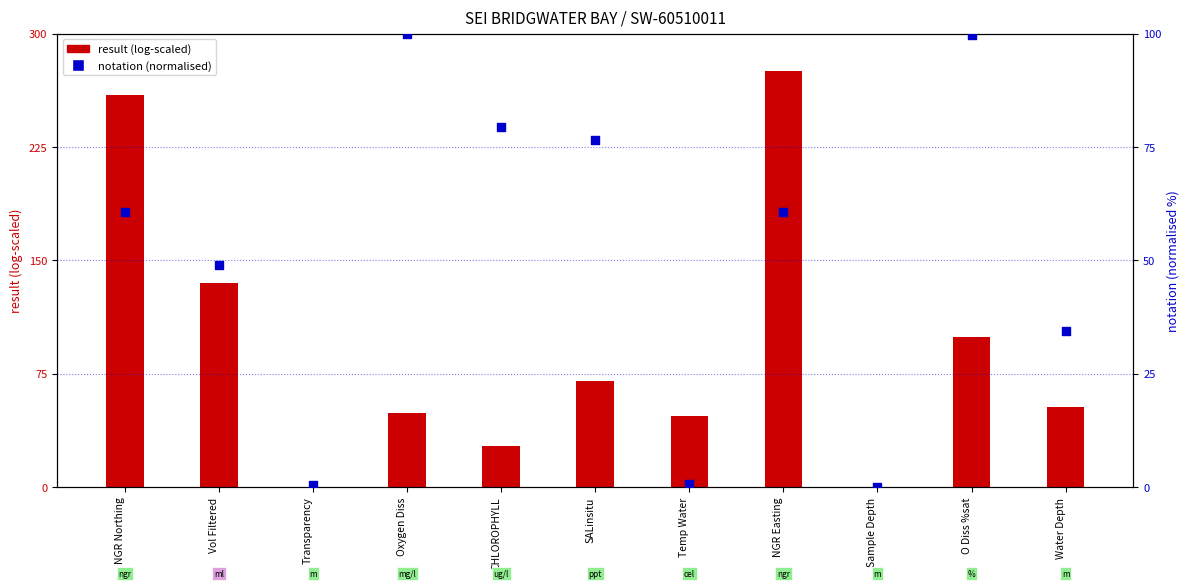

At how many categories does at least one series exceed 220?

2